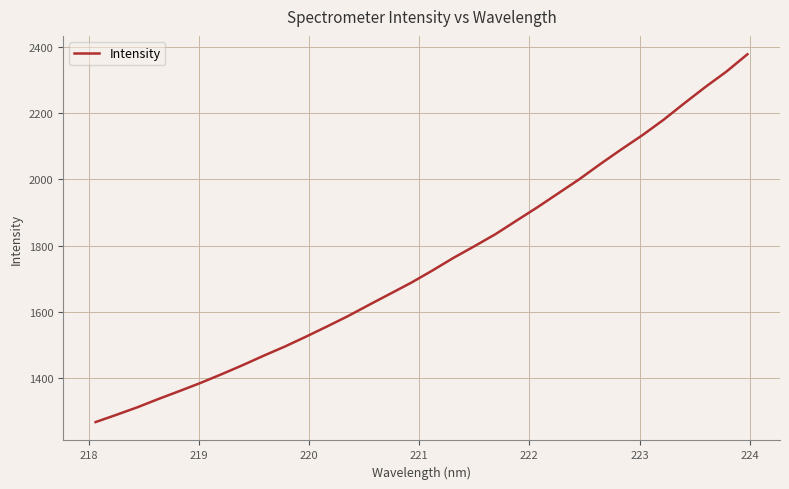

What is the difference between the maximum and minimum values?

1109.1